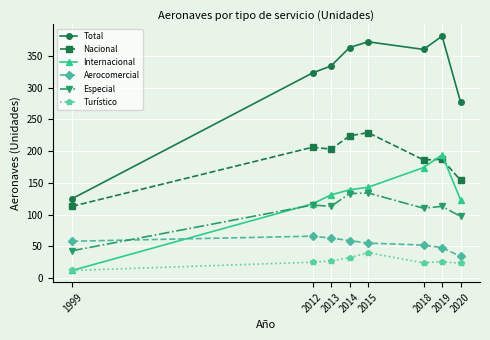

Rank the series by their maximum value, from highest to lowest.

Total, Nacional, Internacional, Especial, Aerocomercial, Turístico